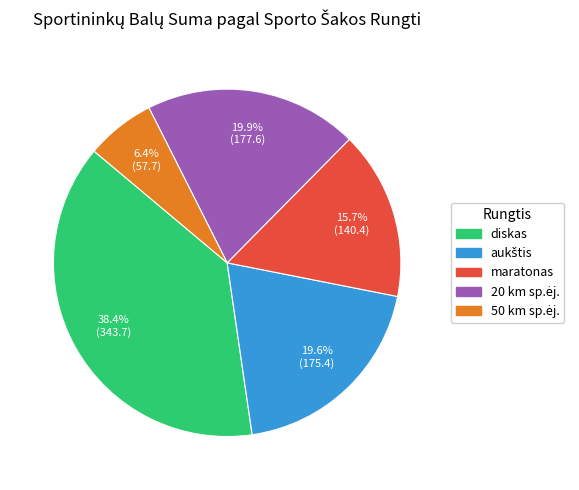

Is there a majority slice in this chart?

No